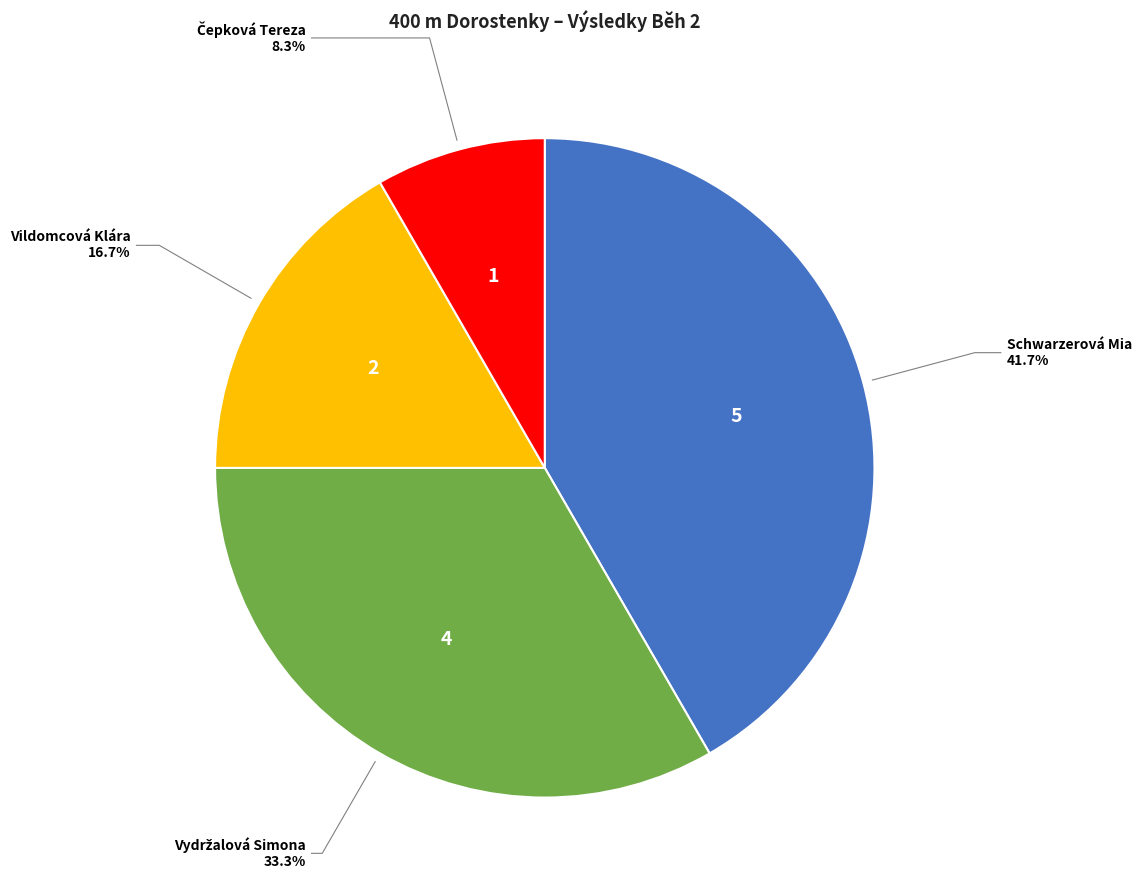

Does any single category account for the majority?

No